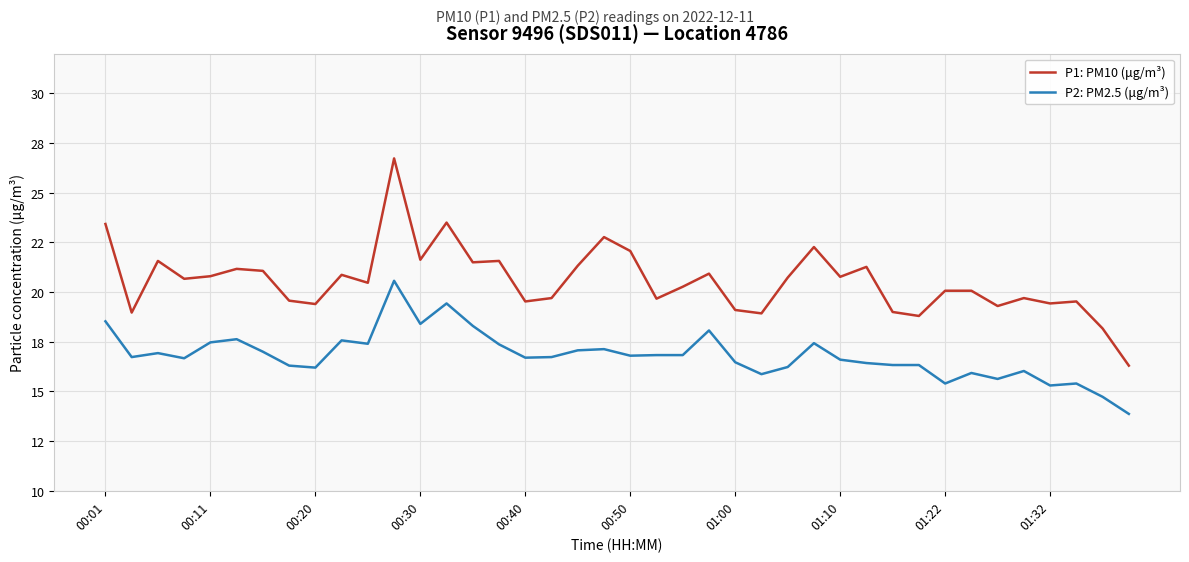

Is this an area chart (filled region under the line)?

No